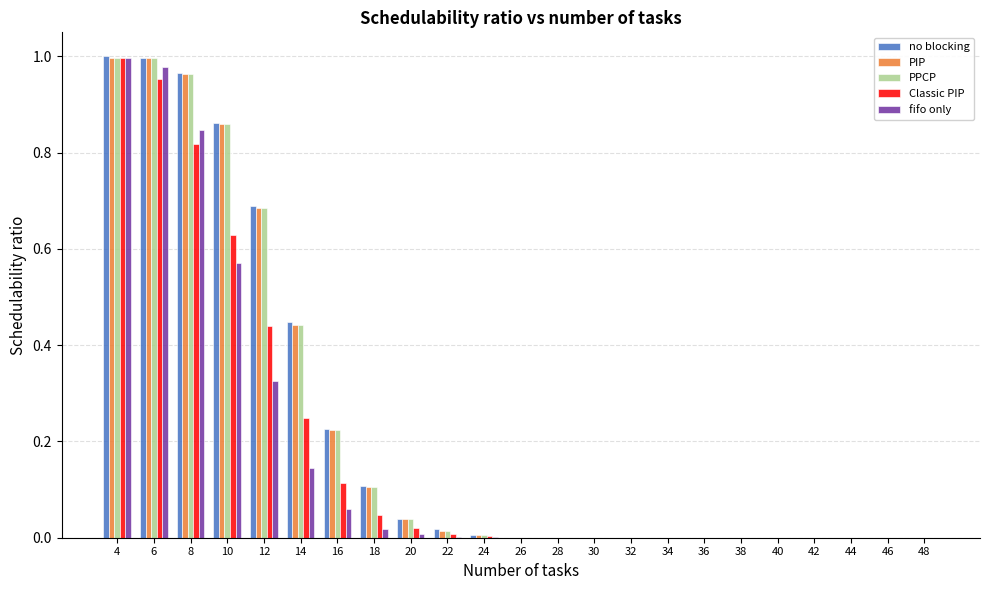

Is the value of PIP at 18 greater than the value of PPCP at 20?

Yes